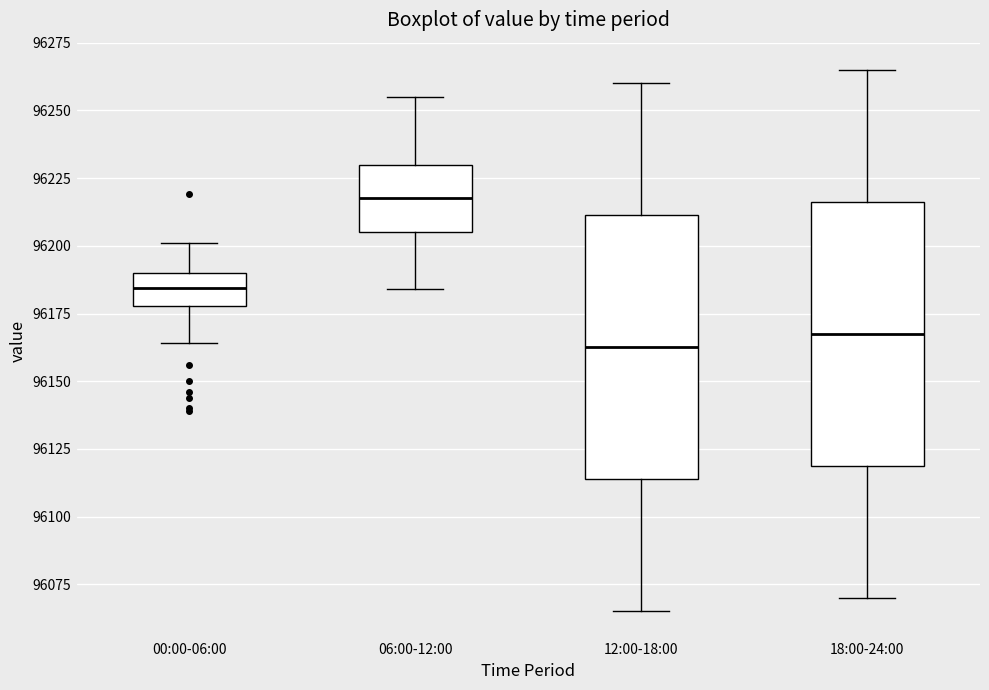

Reading left to right, transcribe this box plot: for each box, give where its median line is, the range the box spans, and where its two whiskers end, as read against the y-axis. The values are not printed on the chart, so give them approximately, as read against the axis.

00:00-06:00: median 96185, box 96180 to 96190, whiskers 96165 to 96200
06:00-12:00: median 96220, box 96205 to 96230, whiskers 96185 to 96255
12:00-18:00: median 96165, box 96115 to 96210, whiskers 96065 to 96260
18:00-24:00: median 96170, box 96120 to 96215, whiskers 96070 to 96265